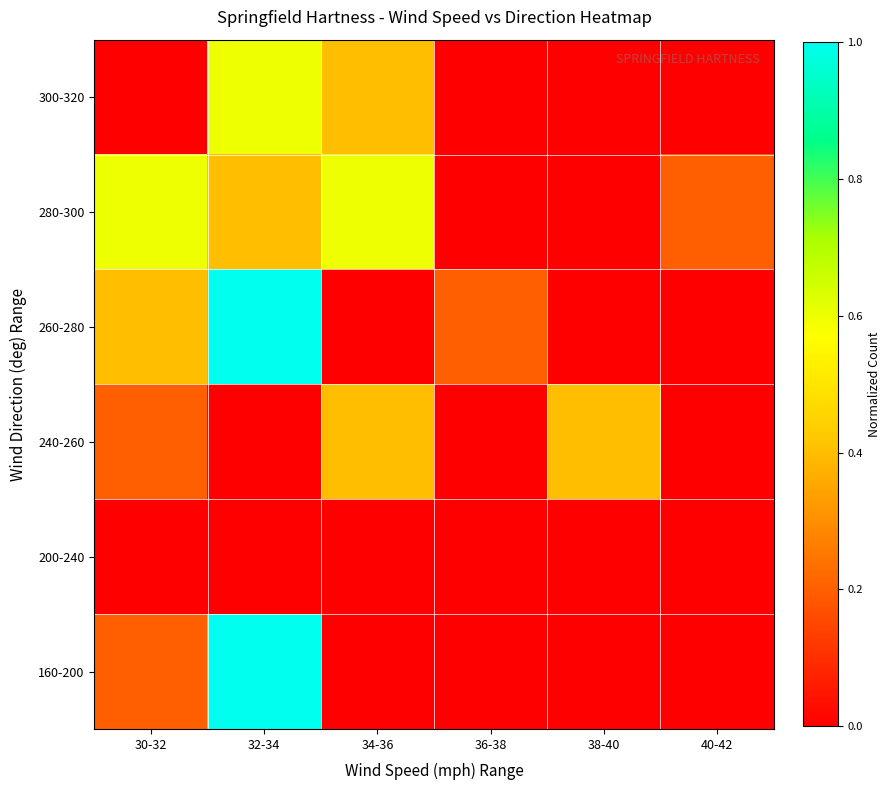

At which category does the chart reach its peak across all series?

32-34